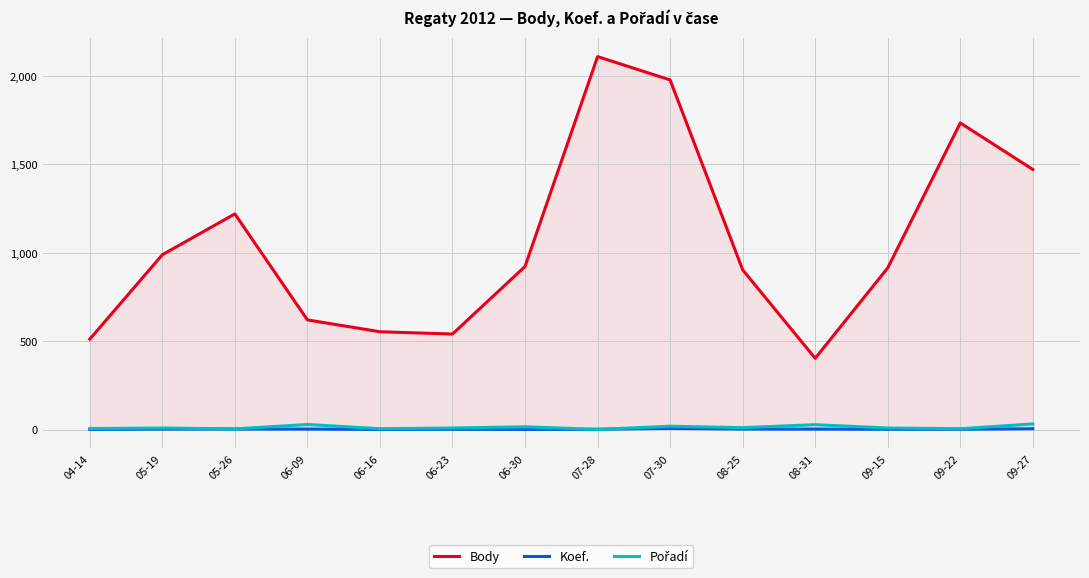

List the labels in order of Koef. value, largest first.

07-30, 09-27, 05-19, 05-26, 06-09, 08-25, 08-31, 06-23, 07-28, 09-15, 09-22, 04-14, 06-16, 06-30